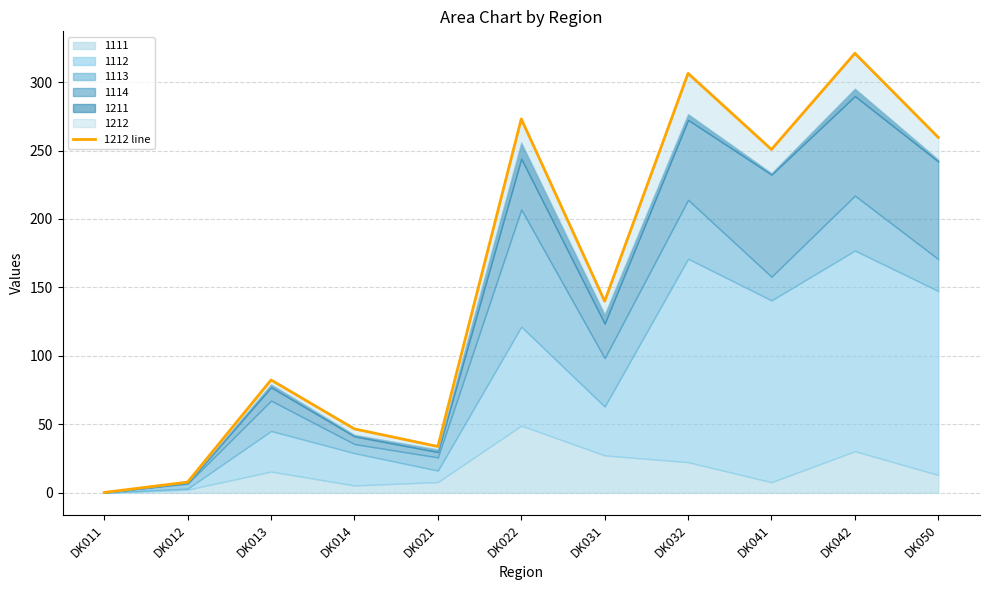

At which category does the data reach its first local valley?

DK021